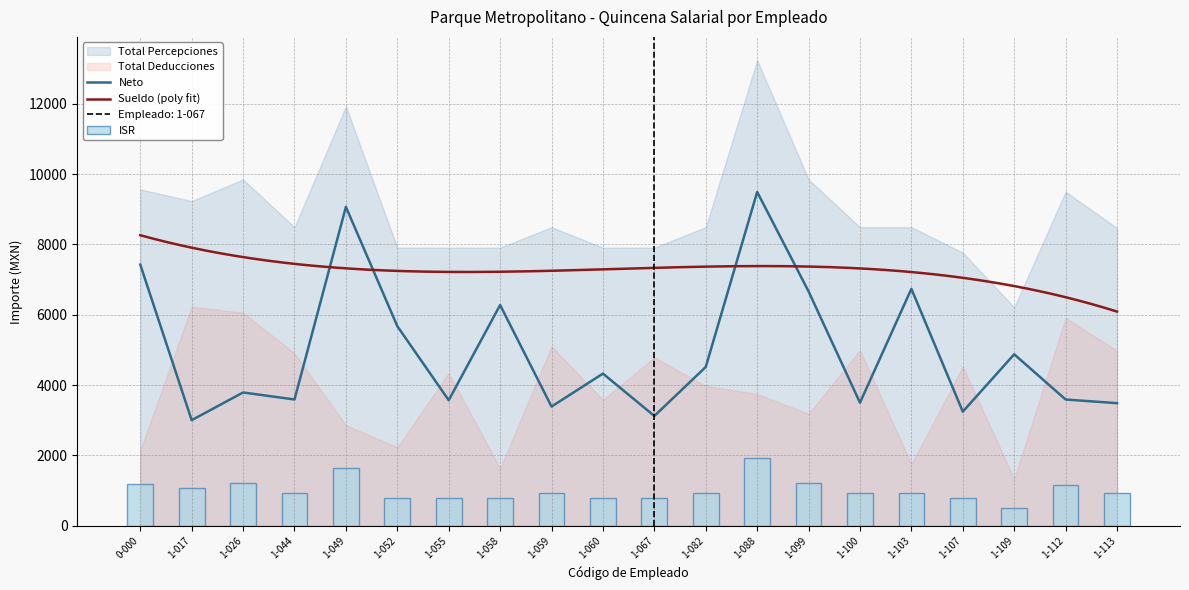

Which series has the largest total across all categories?

Total Percepciones